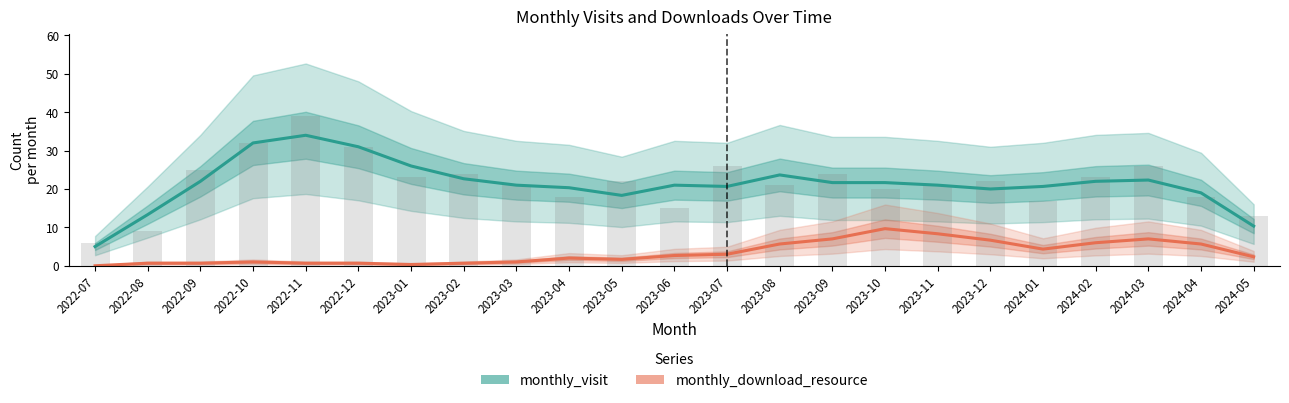

How many groups of bars are there?

23